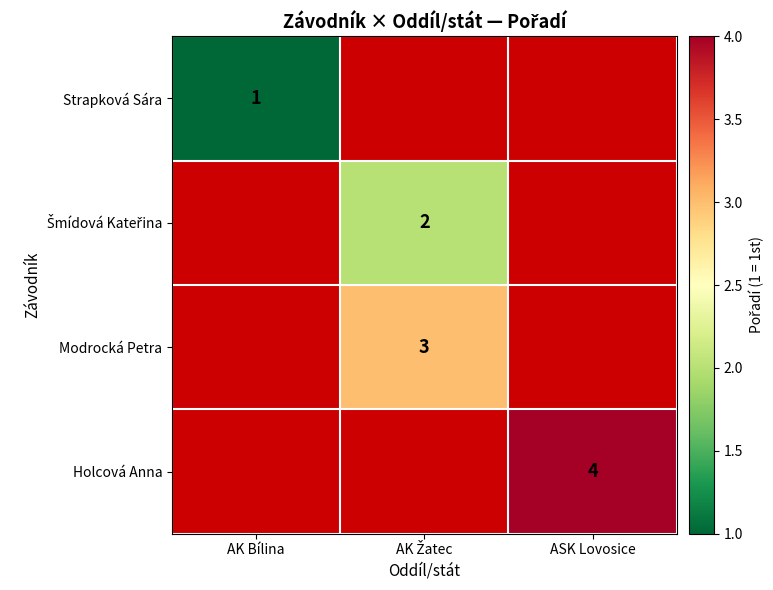

The Strapková Sára series shows 1 at AK Bílina. True or false?

True